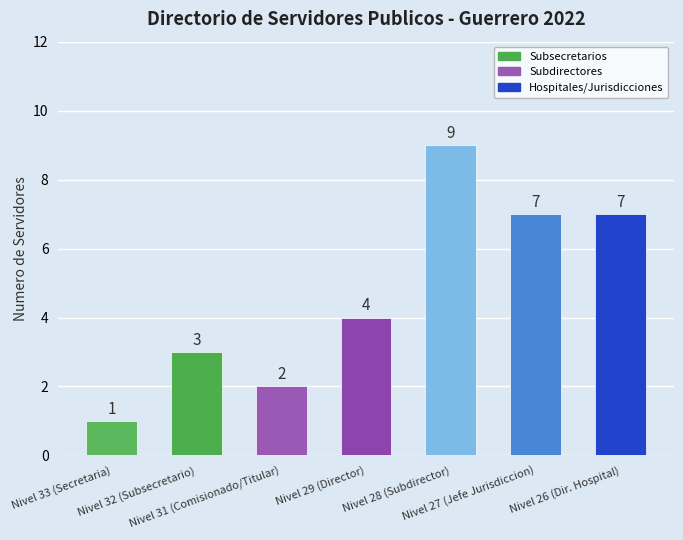

What is the difference between the maximum and minimum values?

8